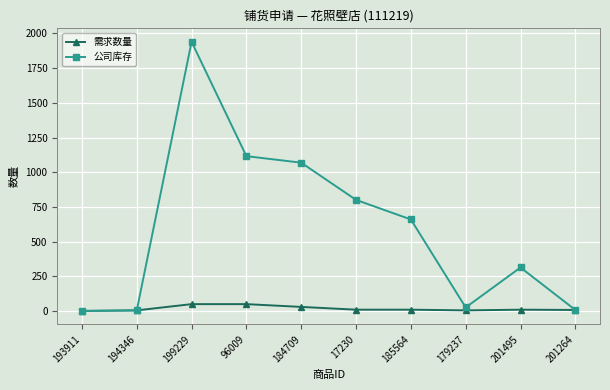

Is it true that 公司库存 equals 400 at 184709?

False